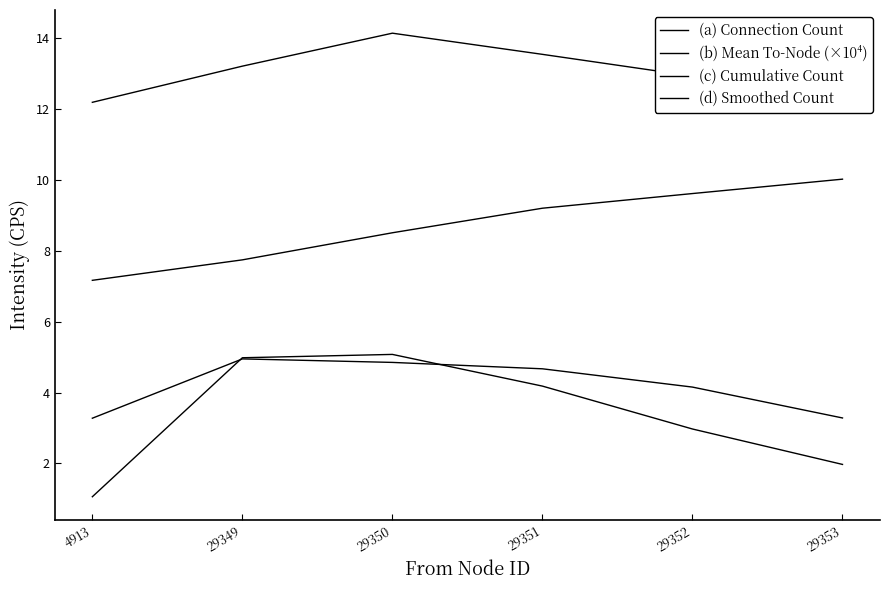

What are all the series names shown in the legend?

(a) Connection Count, (b) Mean To-Node (×10⁴), (c) Cumulative Count, (d) Smoothed Count